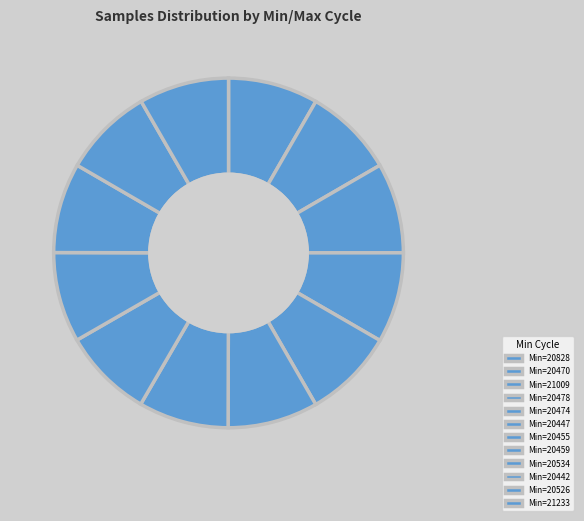

Count the number of slices in the pie.

12